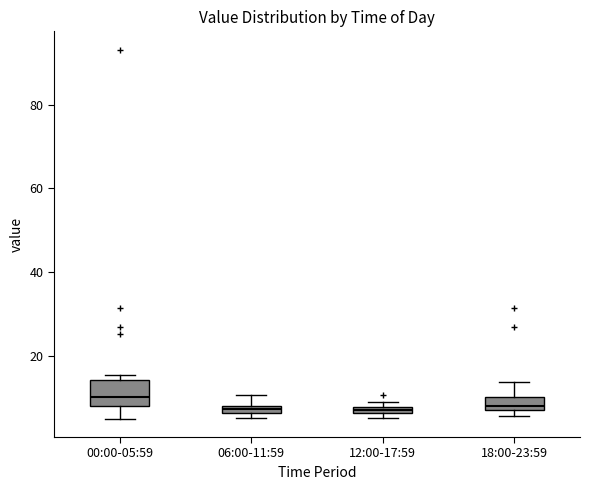

Comparing the boxes themselves (not the whiskers), which one is the tallest?

00:00-05:59